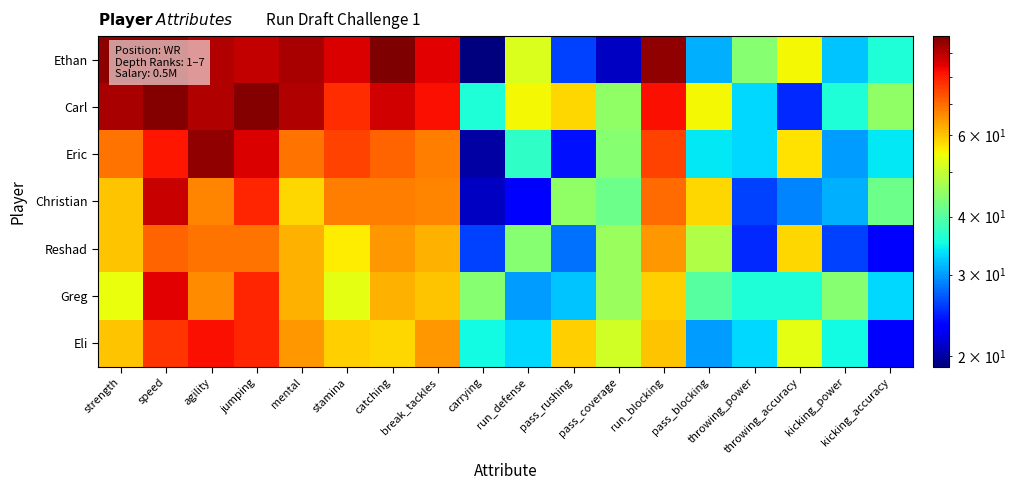

At how many categories does at least one series exceed 36?

18